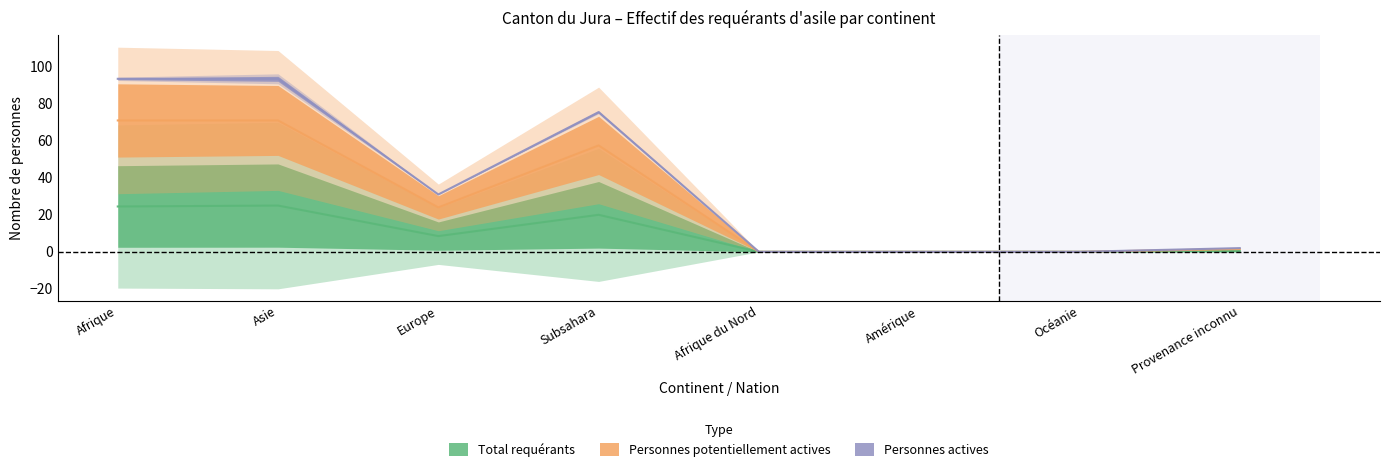

How many positive values does the Personnes potentiellement actives series have?

5